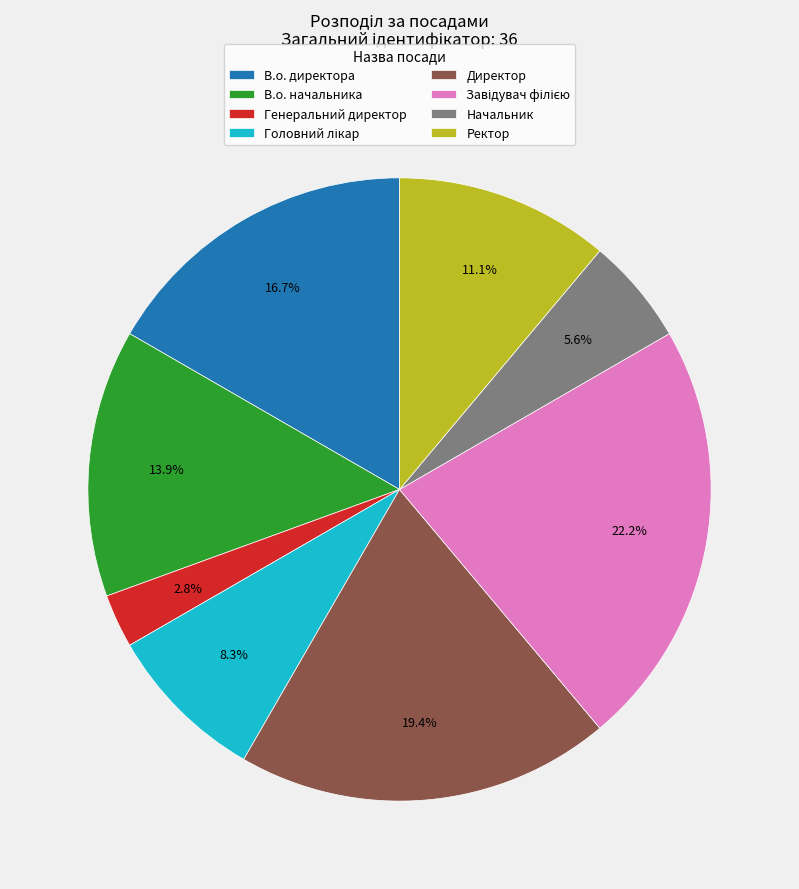

To the nearest percent, what is the combined percentage of Начальник and Ректор?

17%